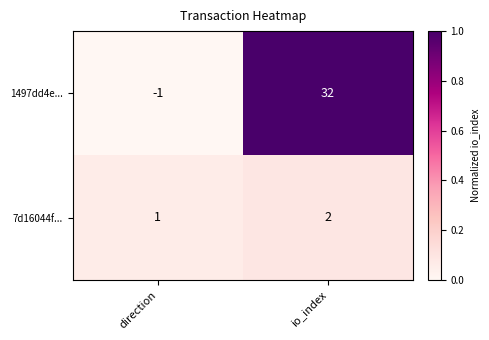

What is the highest value of the 1497dd4e... series?

32